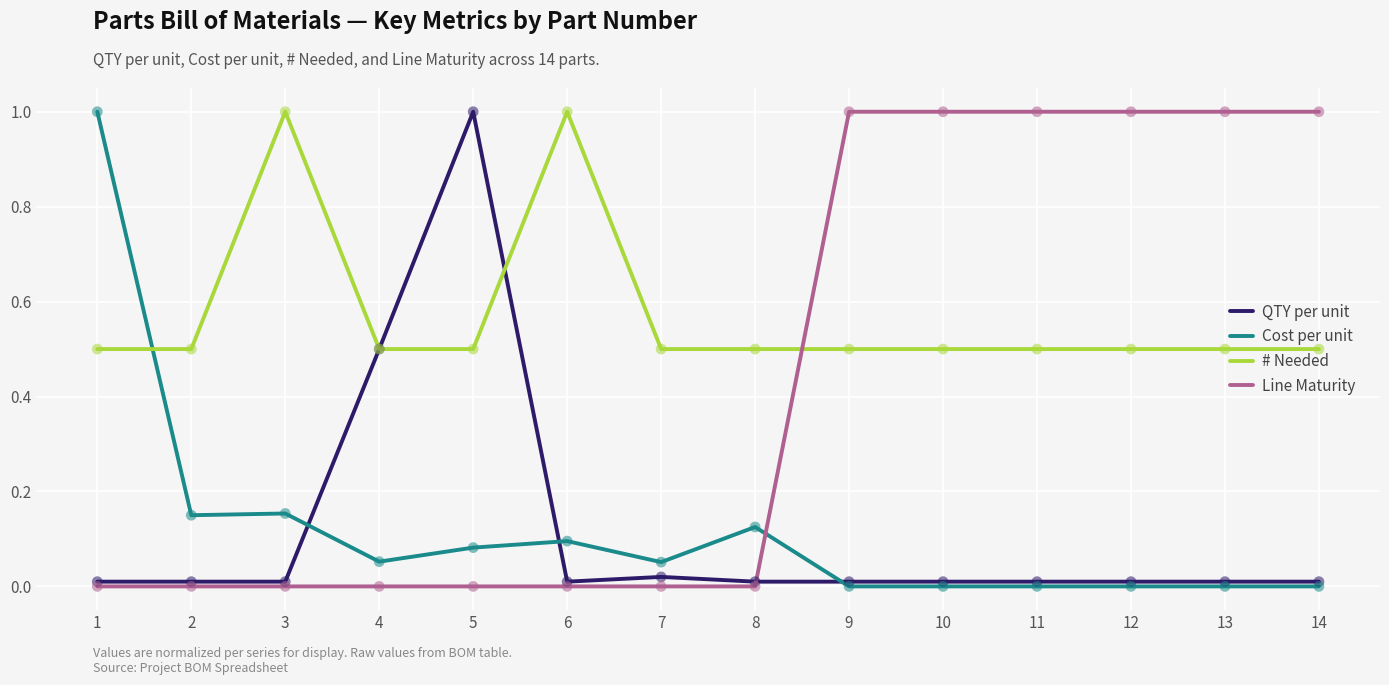

At which category is the sum across all series the highest?

5